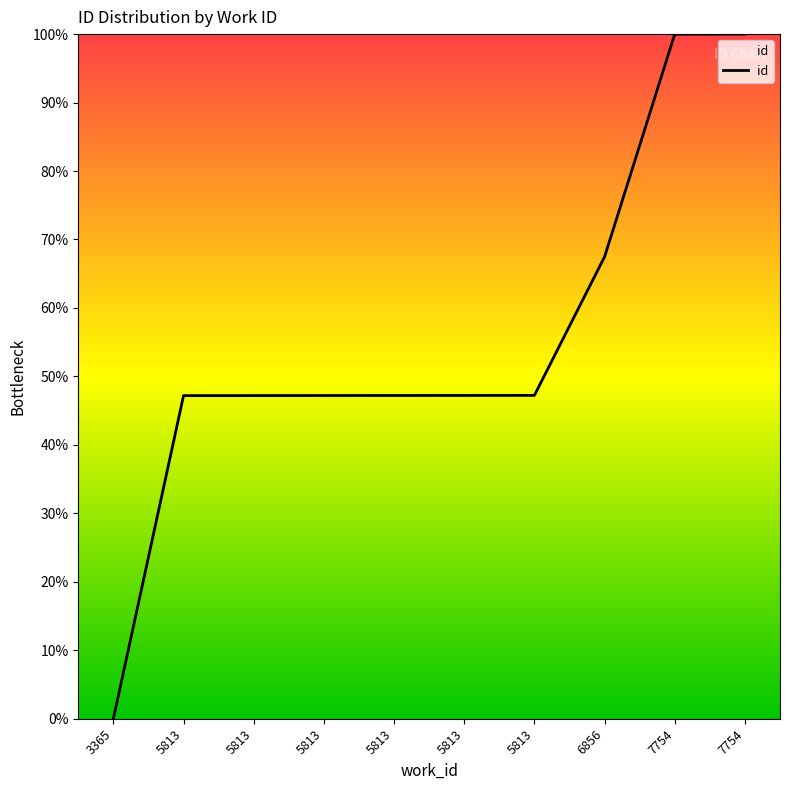

Reading right to left, transcribe all the data shown in this chart.

100.0	100.0	67.5	47.2	47.2	47.2	47.2	47.2	47.2	0.0